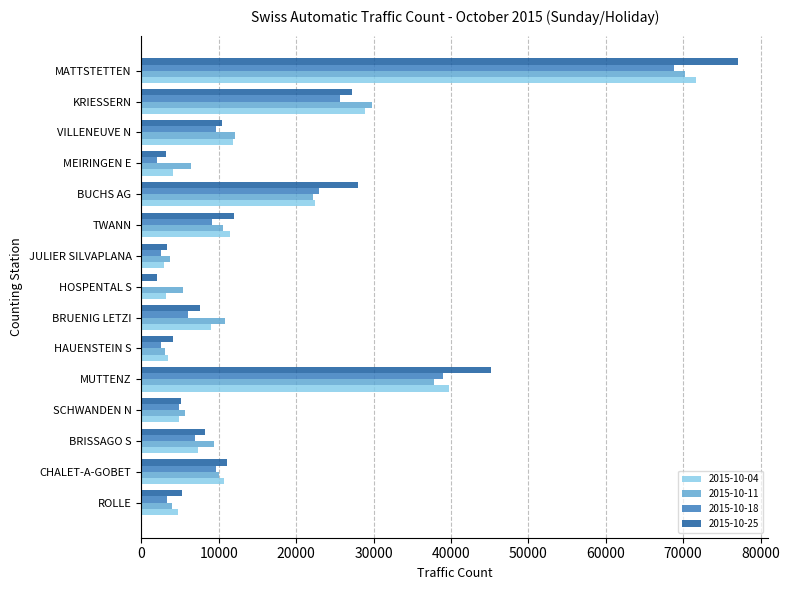

At which category does the chart reach its peak across all series?

MATTSTETTEN